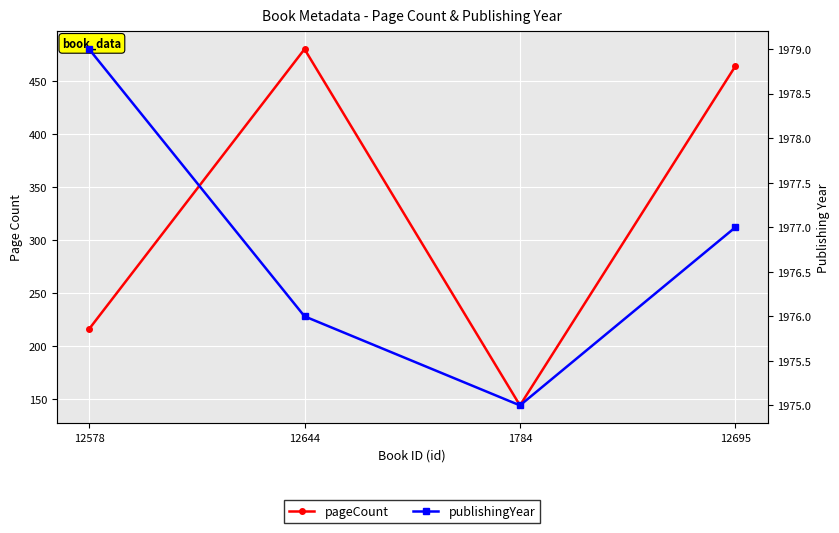

Reading left to right, list all the values displayed in this chart.

pageCount: 12578=216	12644=480	1784=144	12695=464
publishingYear: 12578=1979	12644=1976	1784=1975	12695=1977